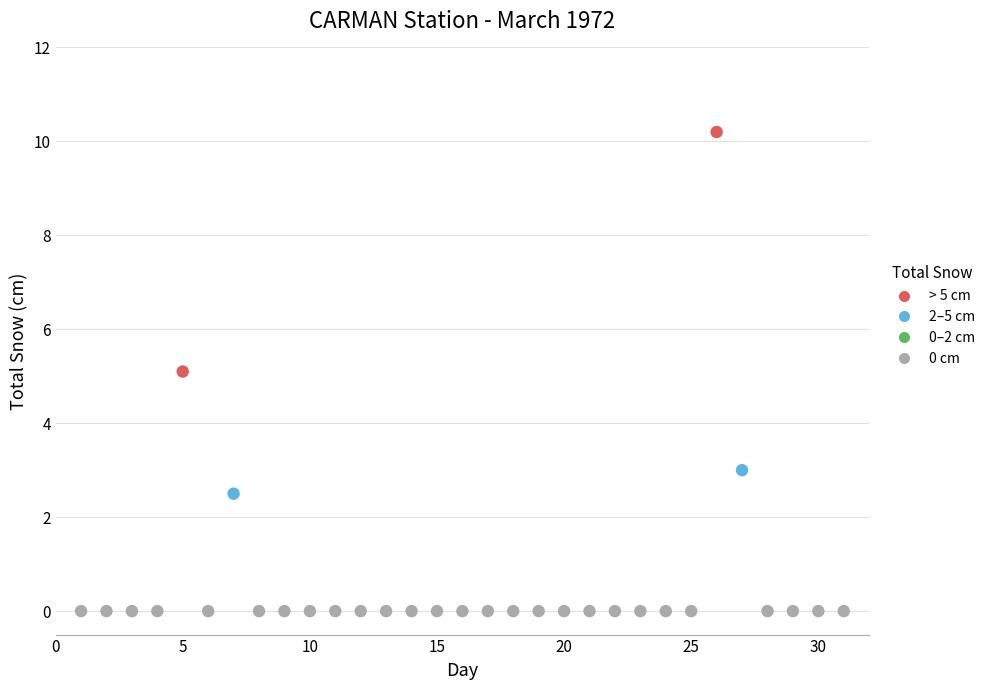

What is the range of Y values (max minus min)?

10.2